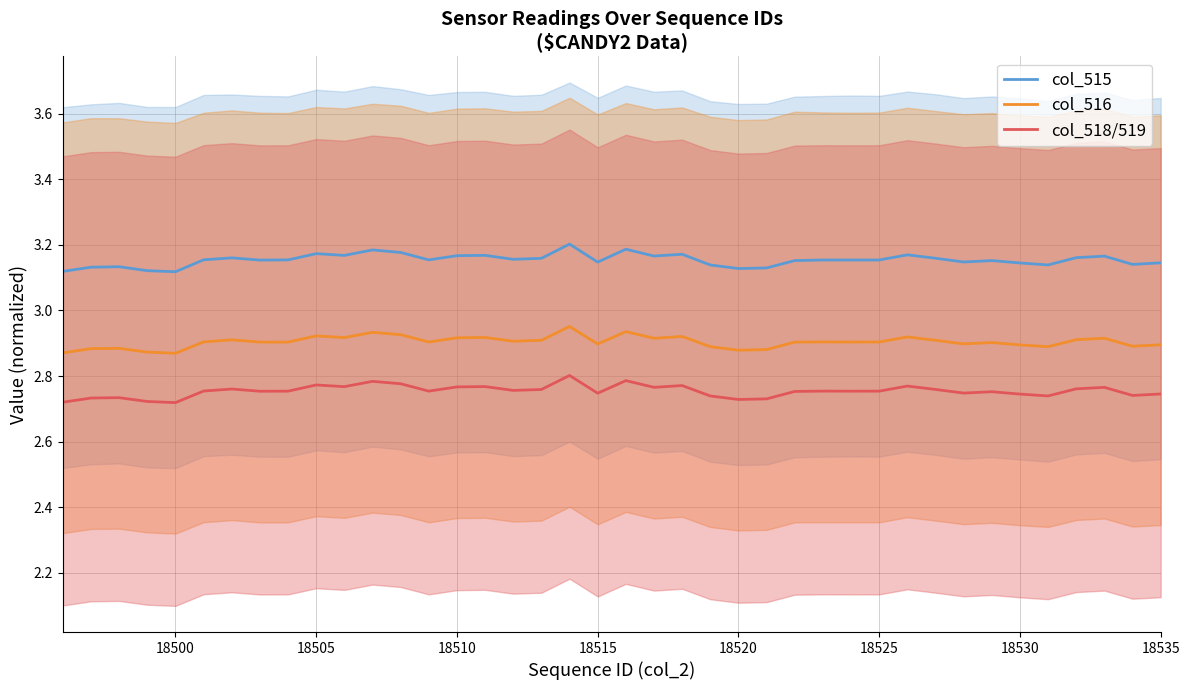

True or false: col_516 has a value of 2.9 at 18515.

True